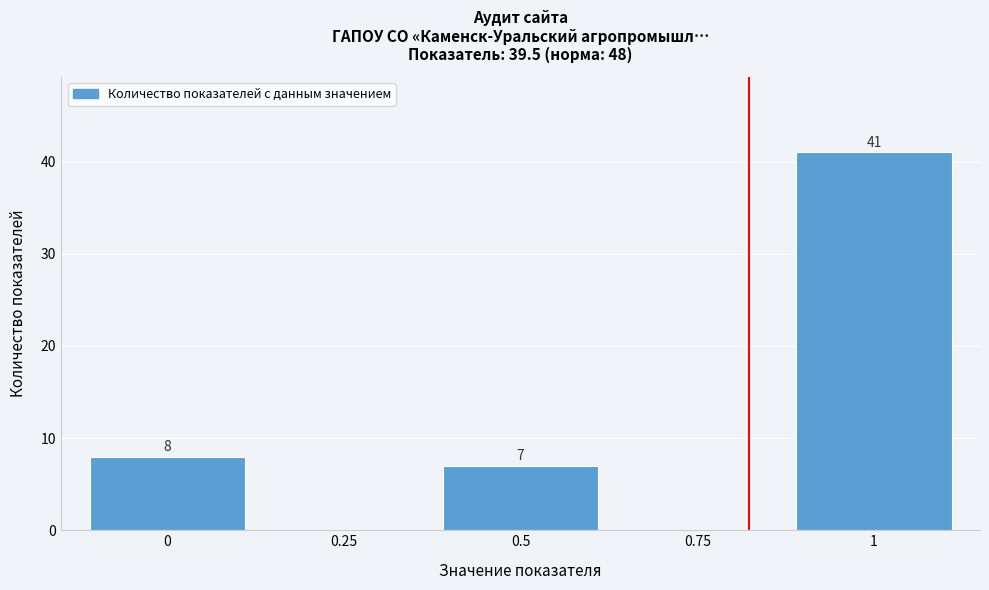

Over which range of the x-axis is the bar tallest?

0.875 to 1.125